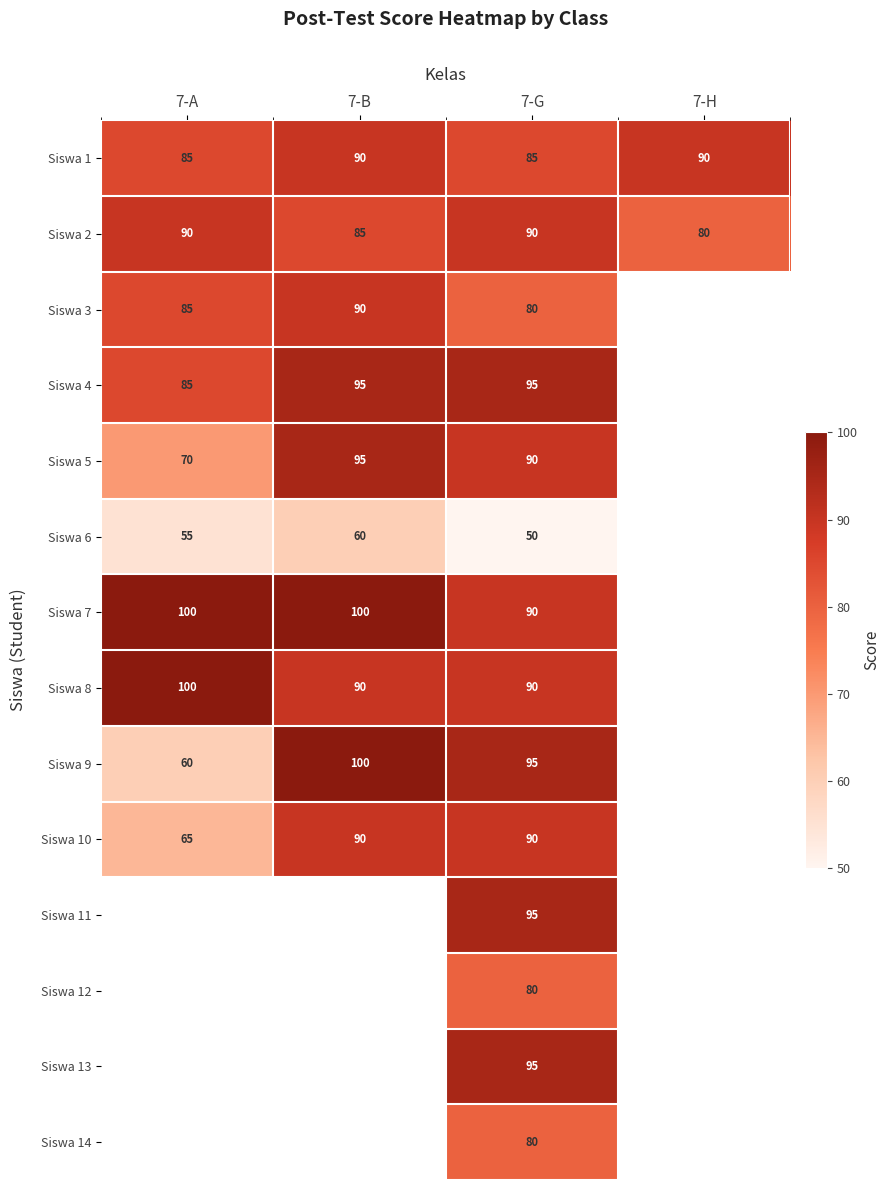

What is the average value of the Siswa 1 series?

88